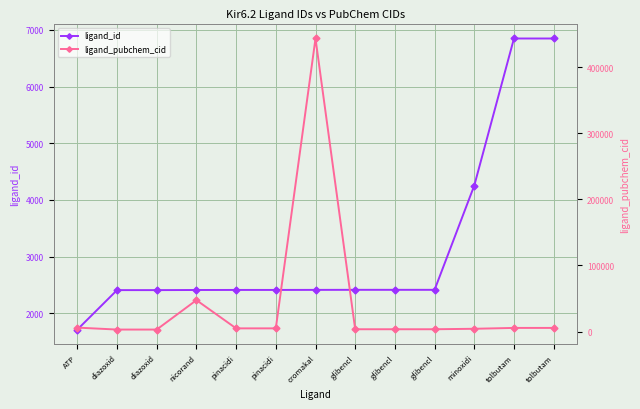

Reading right to left, list all the values displayed in this chart.

ligand_id: tolbutam=6848	tolbutam=6848	minoxidi=4254	glibencl=2414	glibencl=2414	glibencl=2414	cromakal=2413	pinacidi=2412	pinacidi=2412	nicorand=2411	diazoxid=2409	diazoxid=2409	ATP=1713
ligand_pubchem_cid: tolbutam=5505	tolbutam=5505	minoxidi=4201	glibencl=3488	glibencl=3488	glibencl=3488	cromakal=443423	pinacidi=4826	pinacidi=4826	nicorand=47528	diazoxid=3019	diazoxid=3019	ATP=5957